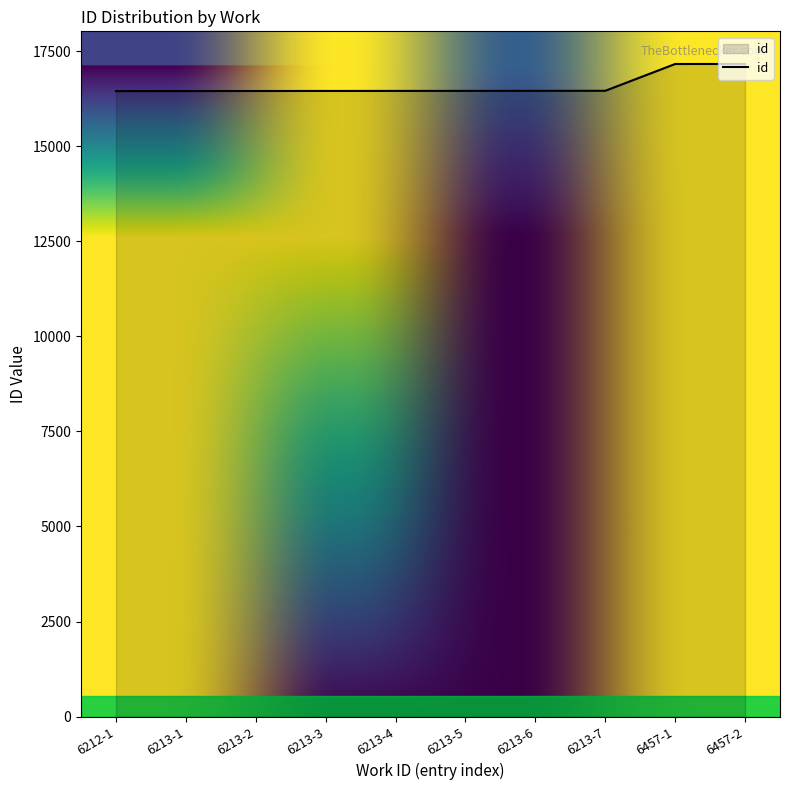

What is the maximum value shown in the chart?

17168